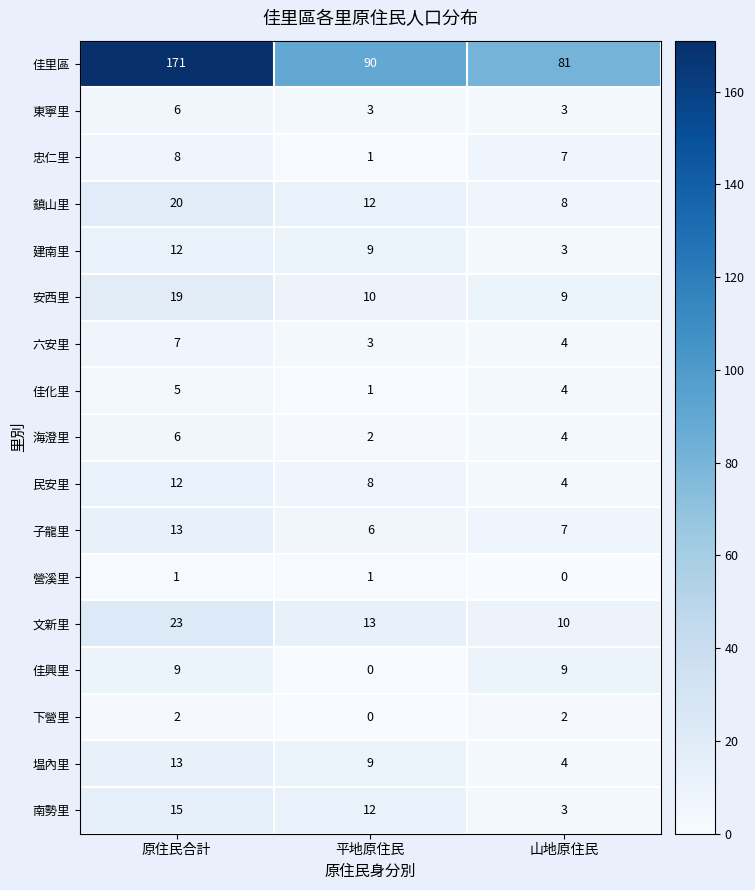

Which series has the largest total across all categories?

佳里區